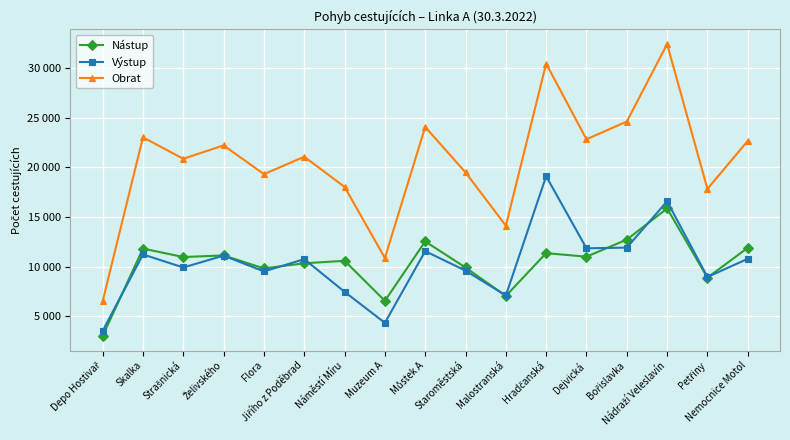

The value of Výstup at Hradčanská is 11054. True or false?

False